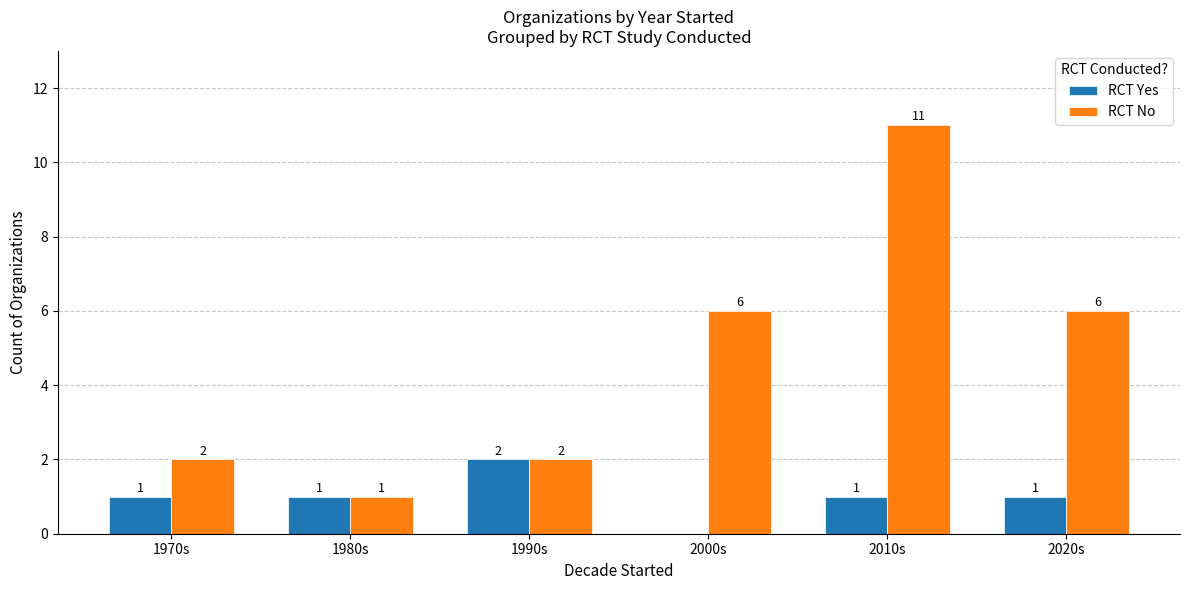

Which series has the widest spread of values?

RCT No